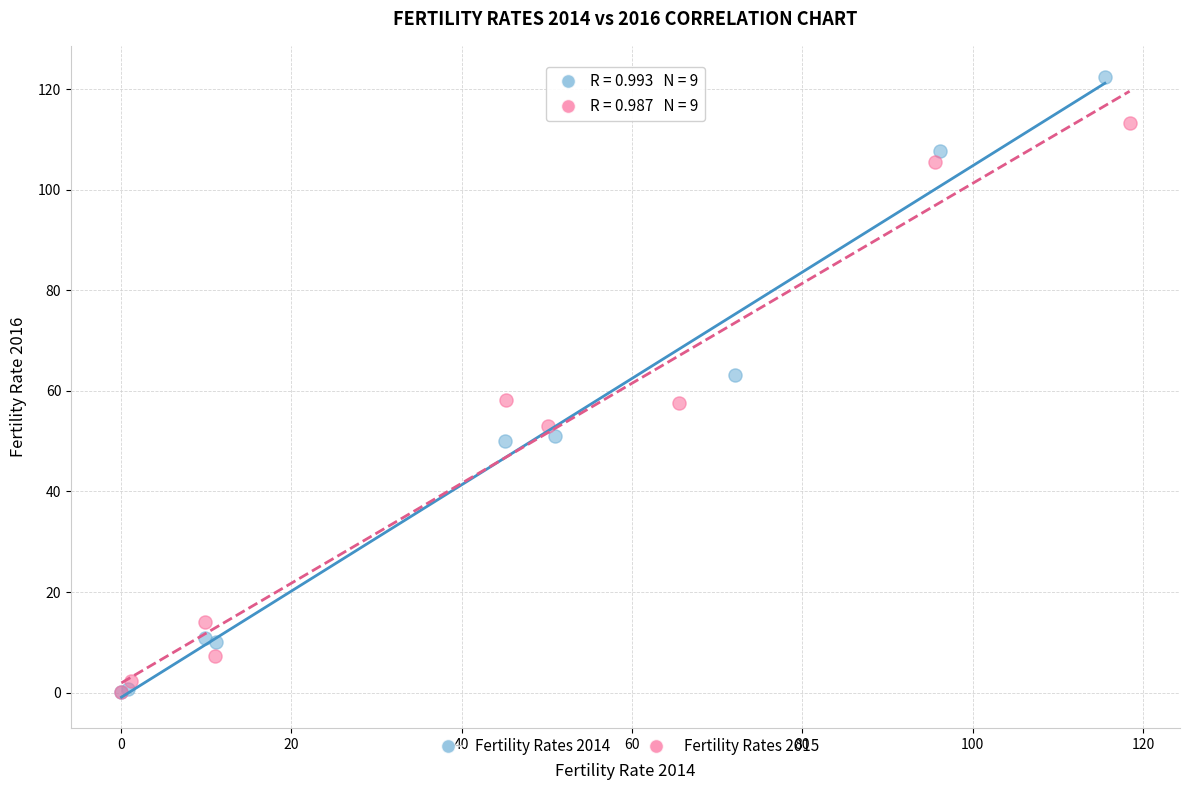

Which series reaches the maximum Y coordinate?

Fertility Rates 2014